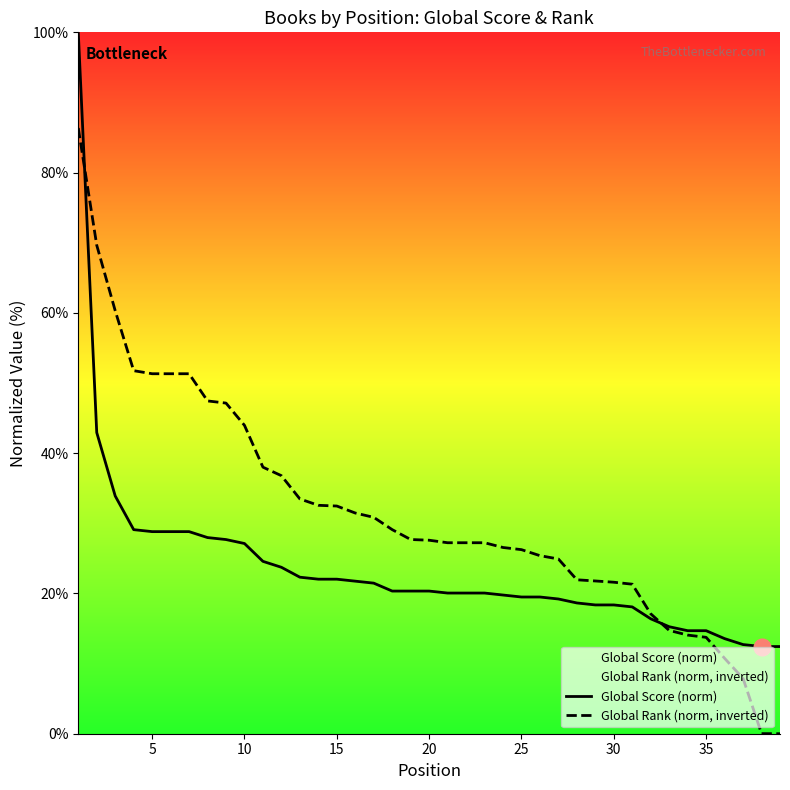

Which series has the largest range (max minus min)?

Global Score (norm)